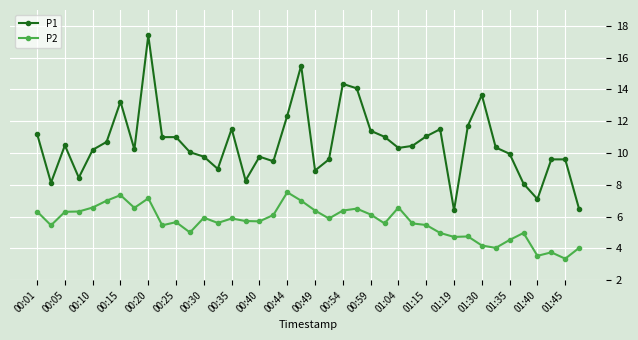

Which series has the largest total across all categories?

P1